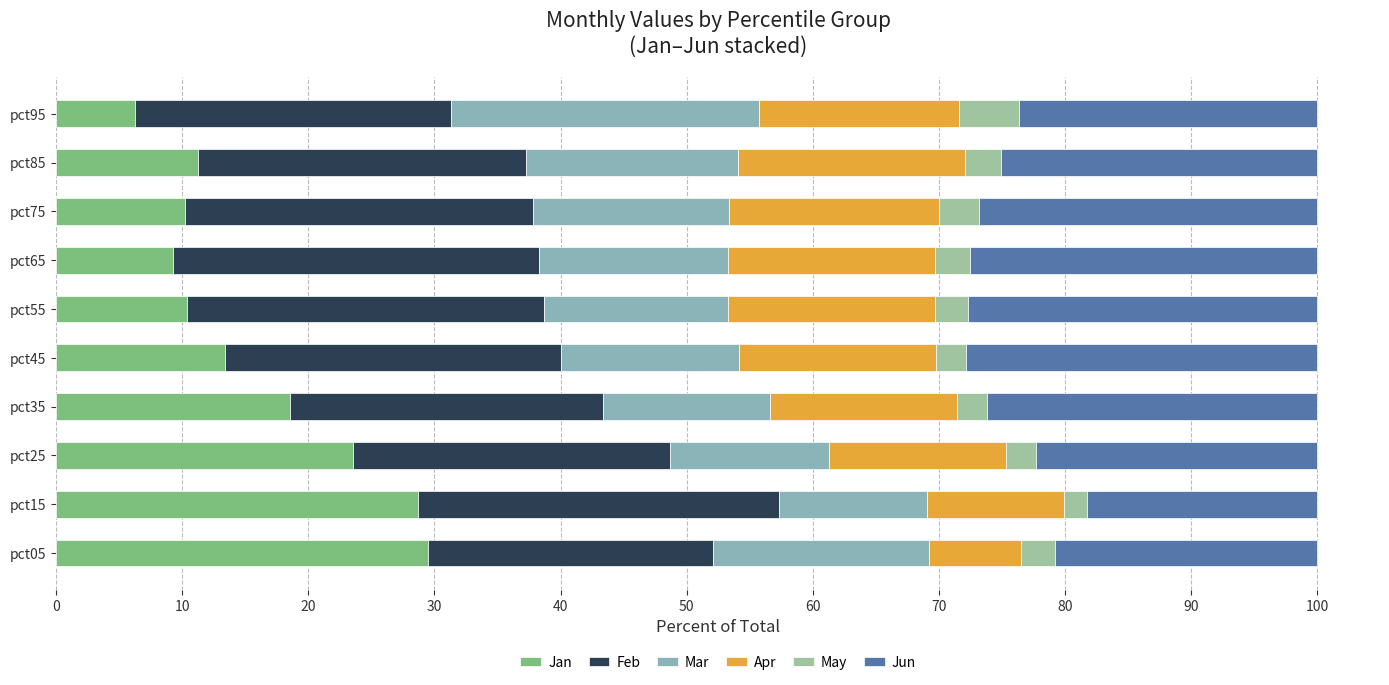

How many categories are shown in the chart?

10